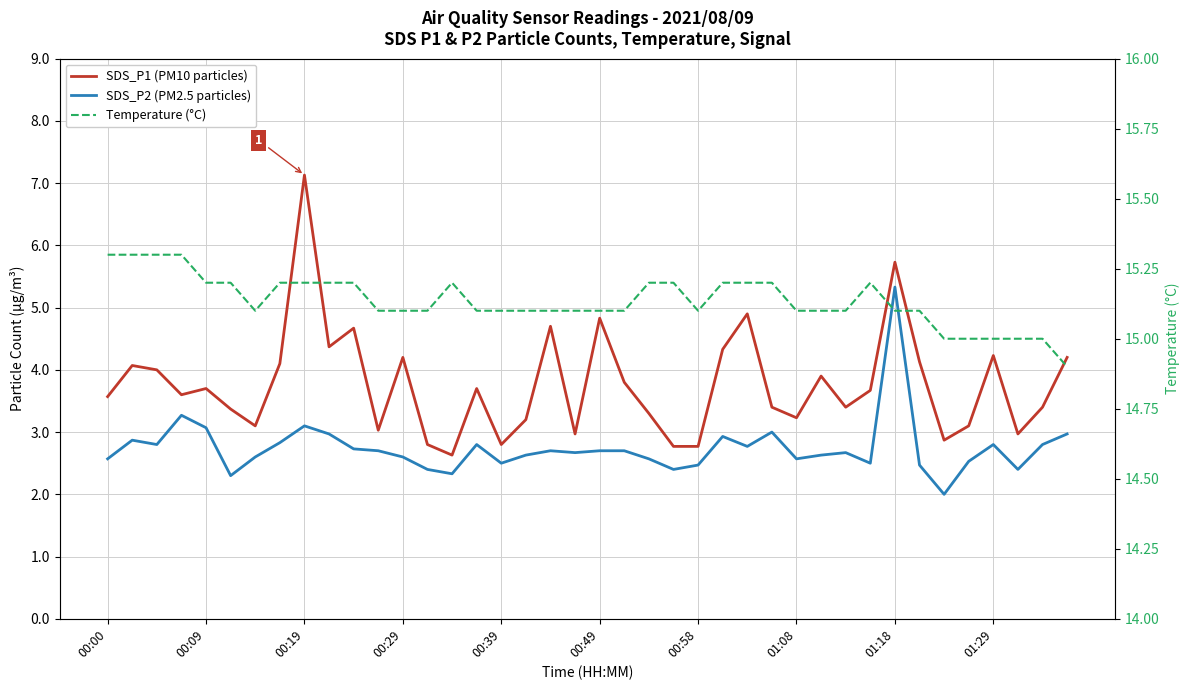

True or false: SDS_P2 (PM2.5 particles) has more than 1 interior local peaks.

True